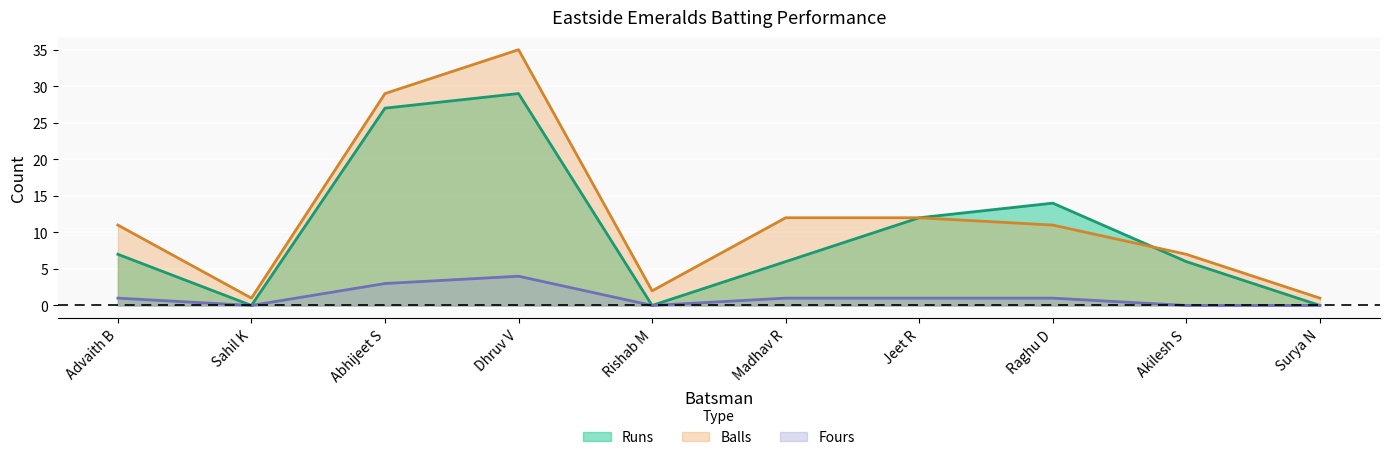

Is the value of Fours at Advaith B greater than the value of Runs at Sahil K?

Yes